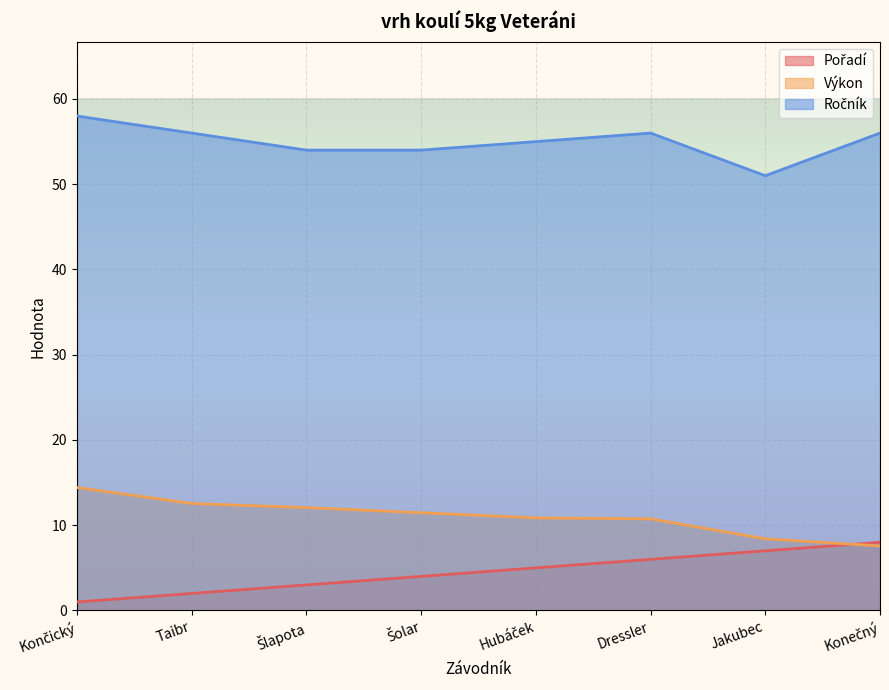

Count the number of categories in the chart.

8